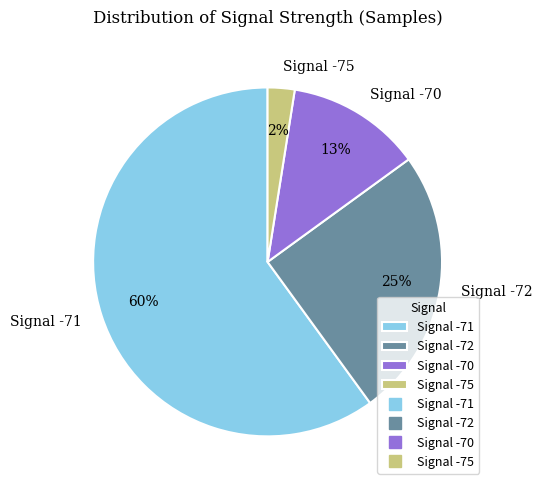

Between Signal -71 and Signal -72, which is larger?

Signal -71